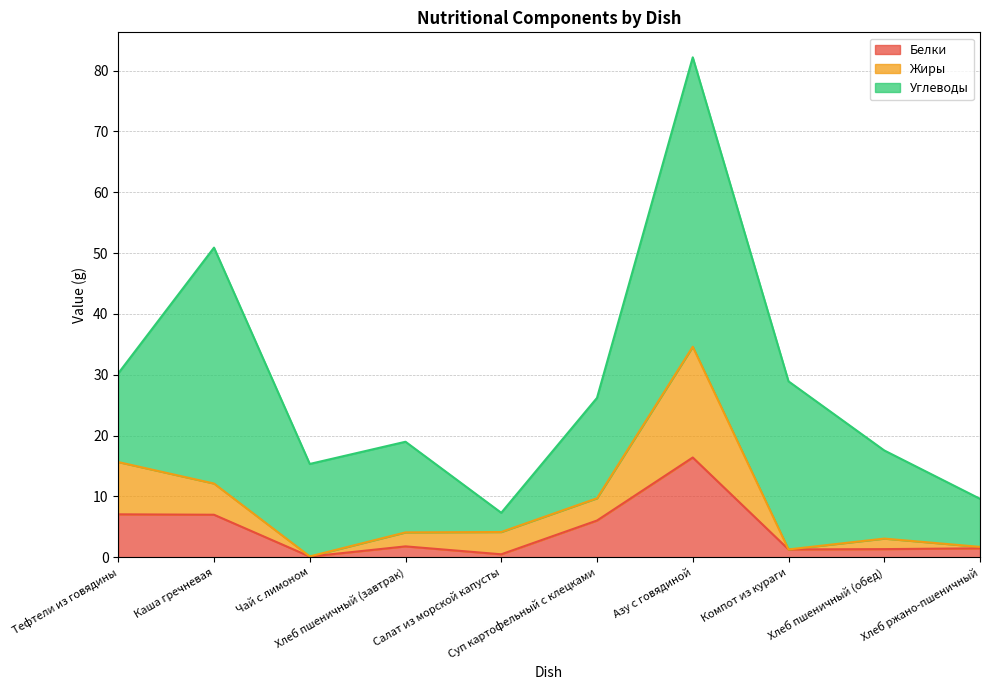

Does the chart have visible grid lines?

Yes